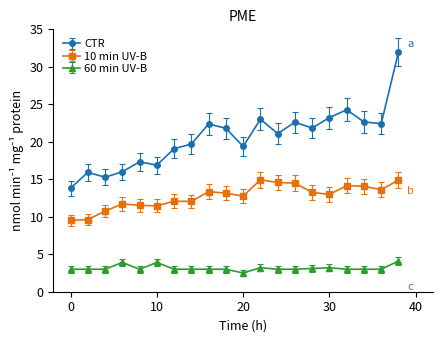

Does the chart have visible grid lines?

No